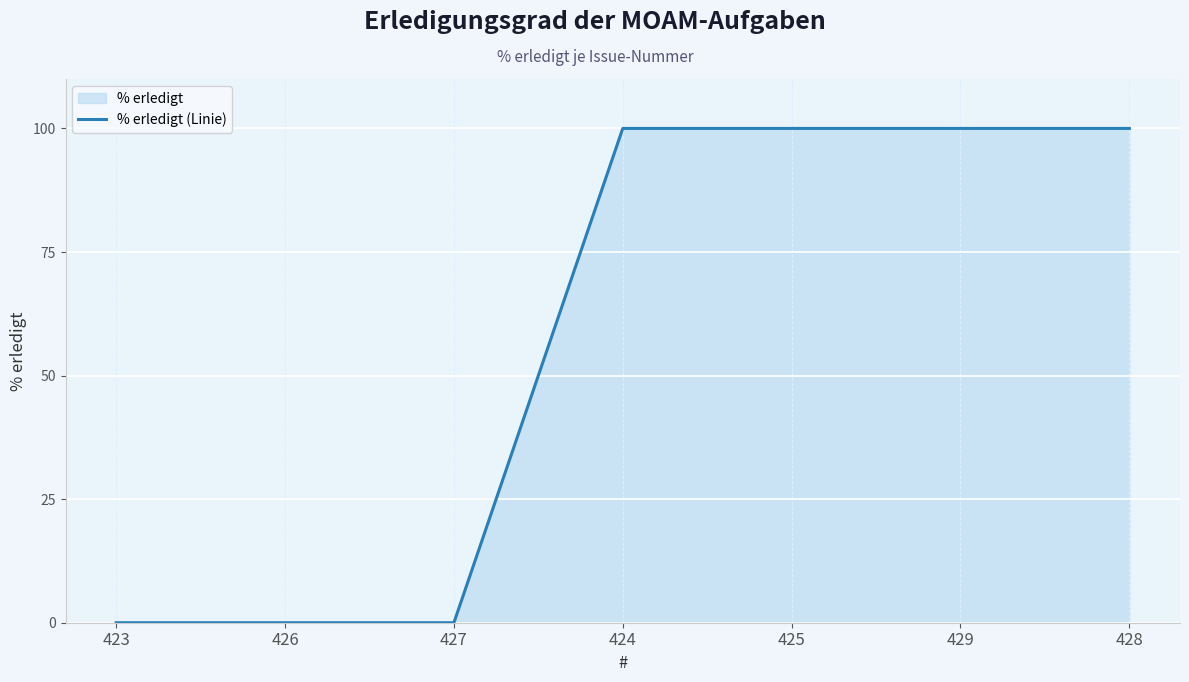

Count the number of data series in this chart.

1